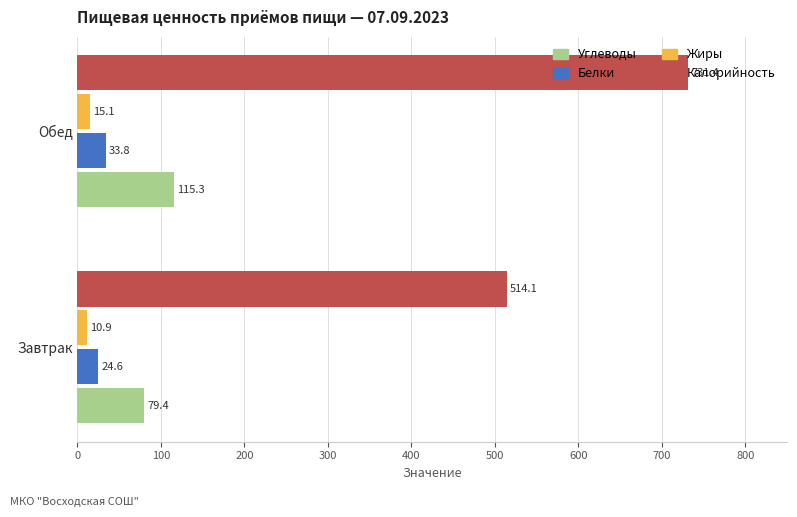

List the series in order of their peak value, lowest first.

Жиры, Белки, Углеводы, Калорийность